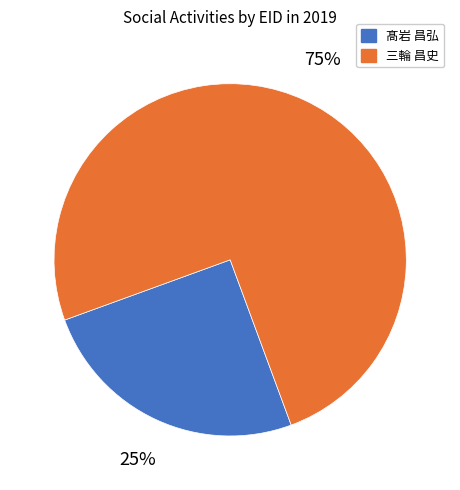

To the nearest percent, what is the difference between the largest and smallest slice percentages?

50%